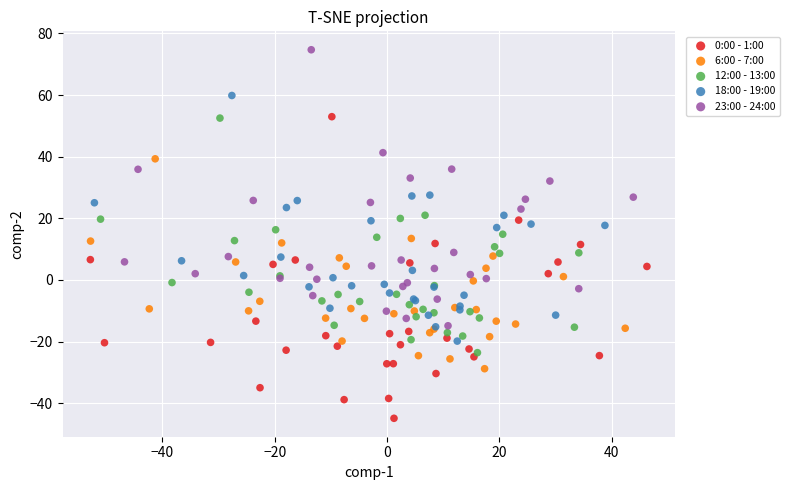

Which series contains the highest Y value?

23:00 - 24:00